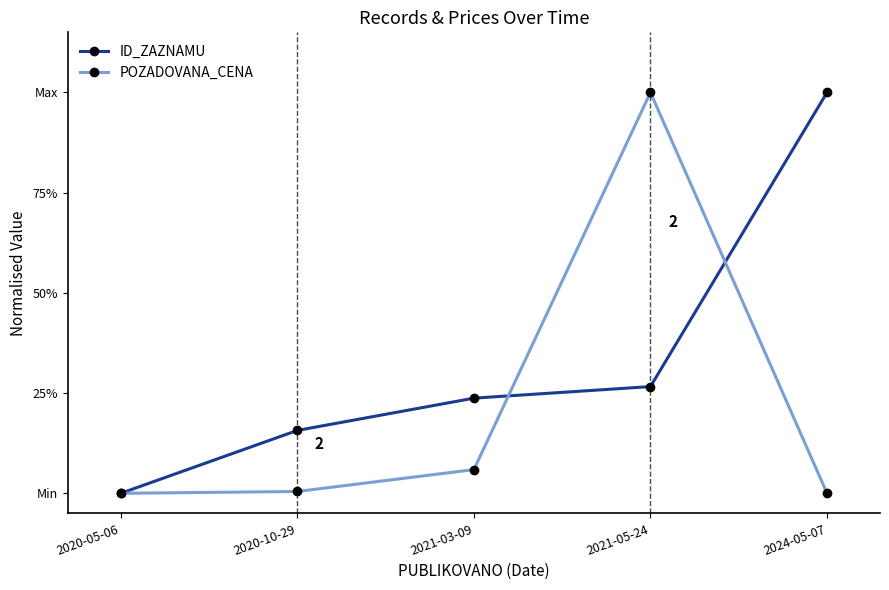

At which category is the sum across all series the highest?

2021-05-24